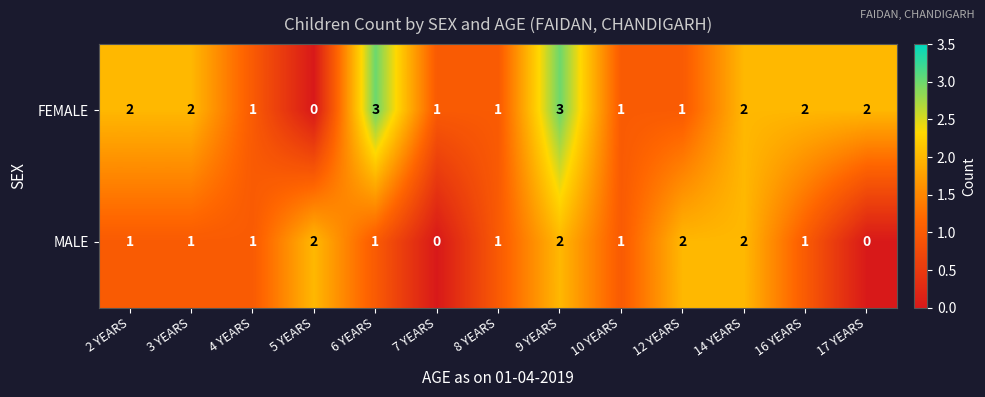

Which series has the largest range (max minus min)?

FEMALE